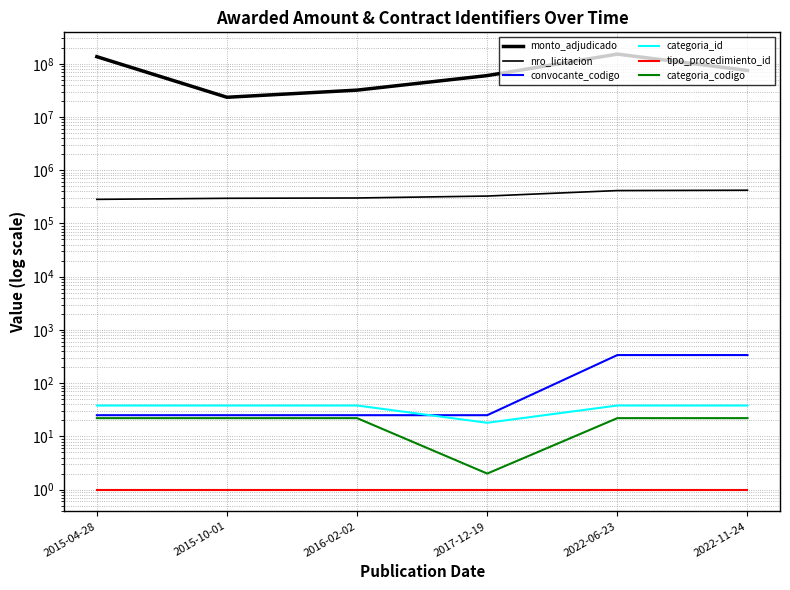

Reading left to right, transcribe all the data shown in this chart.

monto_adjudicado: 135979847	23500000	32000000	60000000	152000000	75000000
nro_licitacion: 283717	297098	301141	327381	414904	421269
convocante_codigo: 25	25	25	25	337	337
categoria_id: 38	38	38	18	38	38
tipo_procedimiento_id: 1	1	1	1	1	1
categoria_codigo: 22	22	22	2	22	22